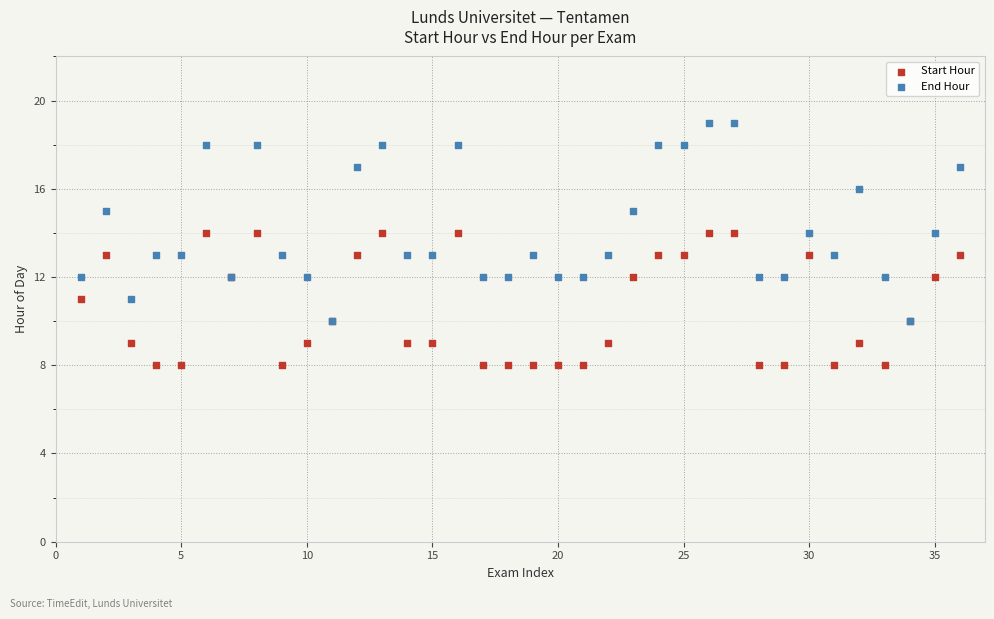

Which series reaches the minimum Y coordinate?

Start Hour